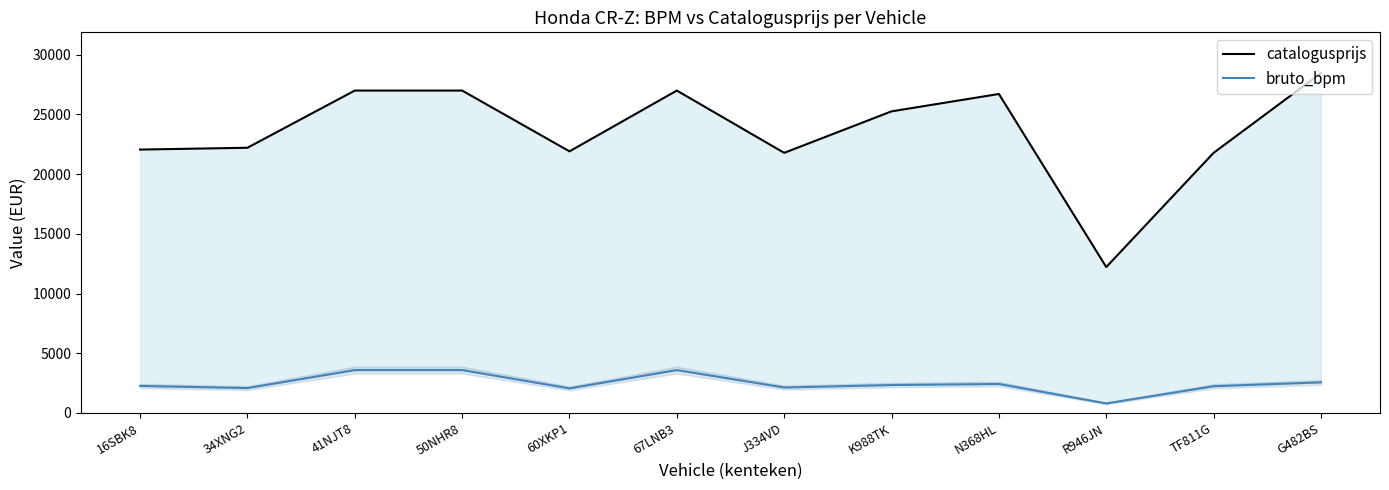

What is the sum of all catalogusprijs values?

283281